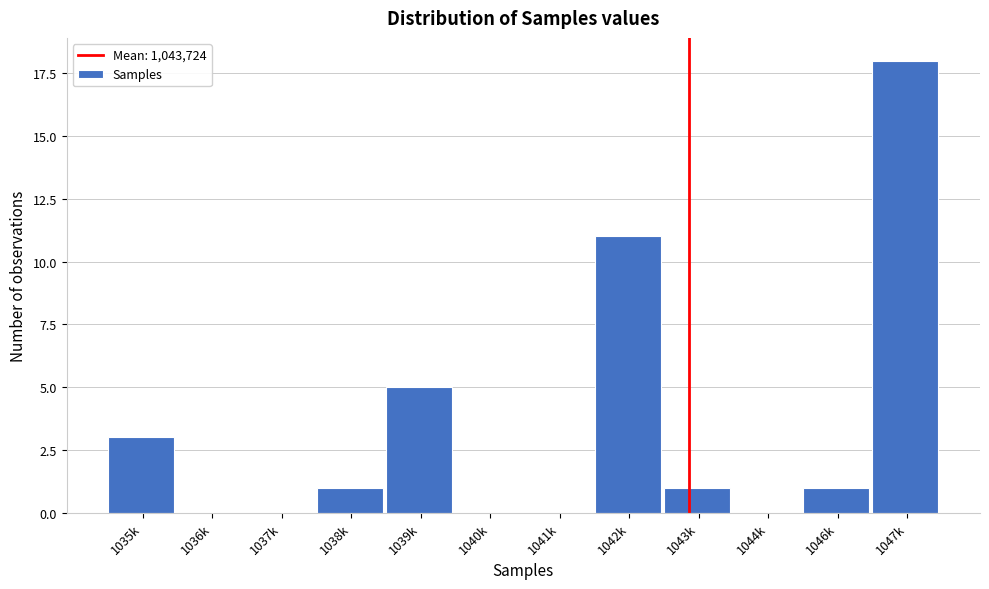

Reading left to right, transcribe all the data shown in this chart.

1035k=3	1036k=0	1037k=0	1038k=1	1039k=5	1040k=0	1041k=0	1042k=11	1043k=1	1044k=0	1046k=1	1047k=18